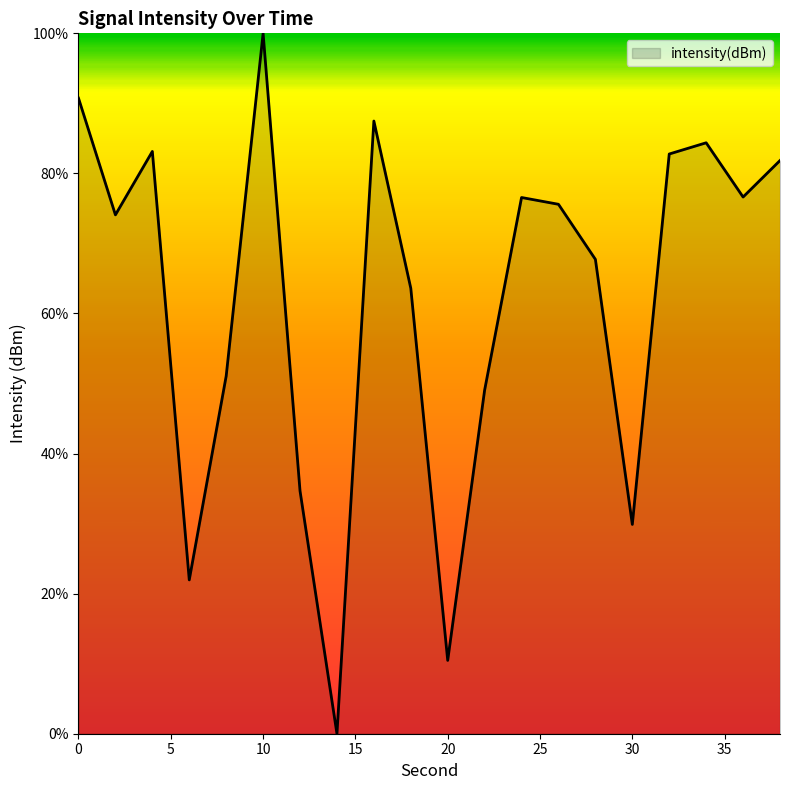

Does the chart display data point markers on the line(s)?

No